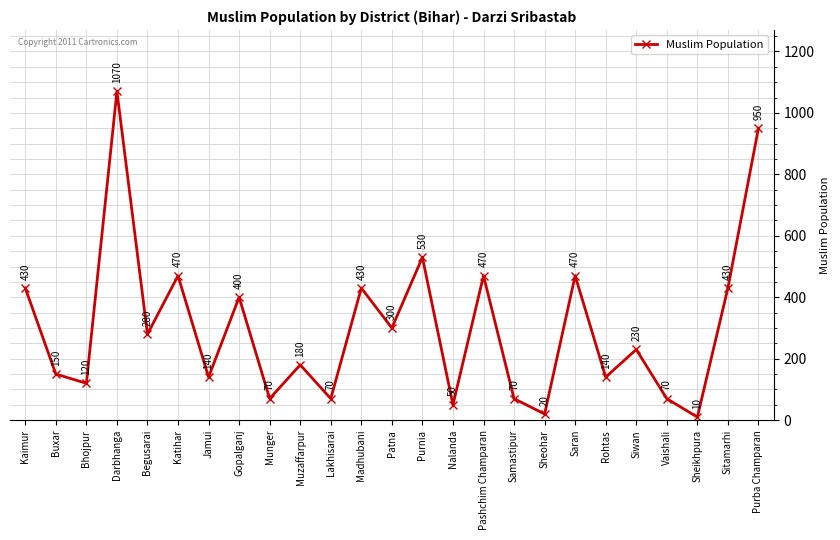

Reading left to right, what are all the values shown in this chart?

430	150	120	1070	280	470	140	400	70	180	70	430	300	530	50	470	70	20	470	140	230	70	10	430	950